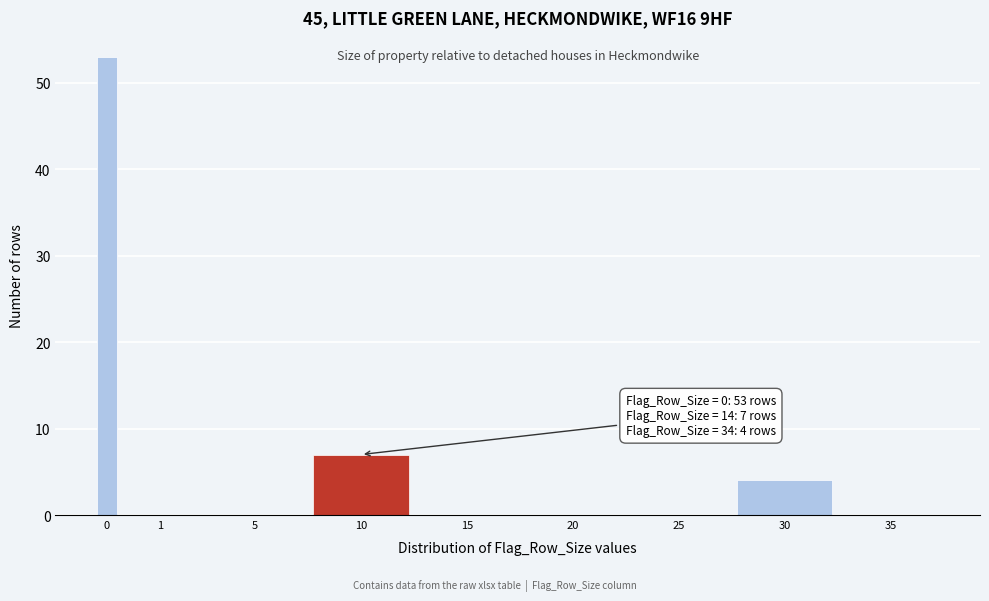

Reading right to left, transcribe all the data shown in this chart.

35=0	30=4	25=0	20=0	15=0	10=7	5=0	1=0	0=53